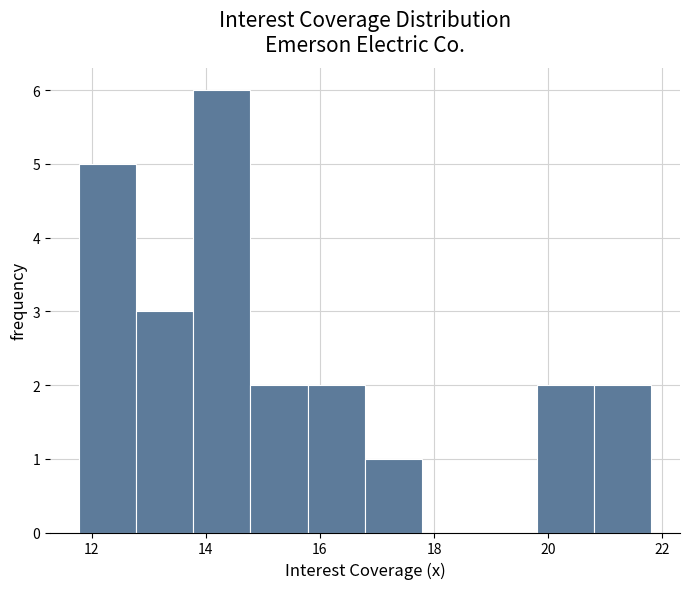

How tall is the bar that spans 14.8 to 15.8 on the x-axis? Neither the bar edges nor the heights are printed on the chart, so give them approximately, as read against the axes.

2